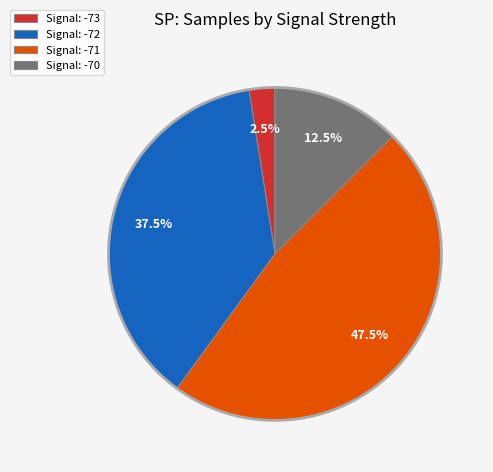

Which has a higher value, Signal: -73 or Signal: -72?

Signal: -72